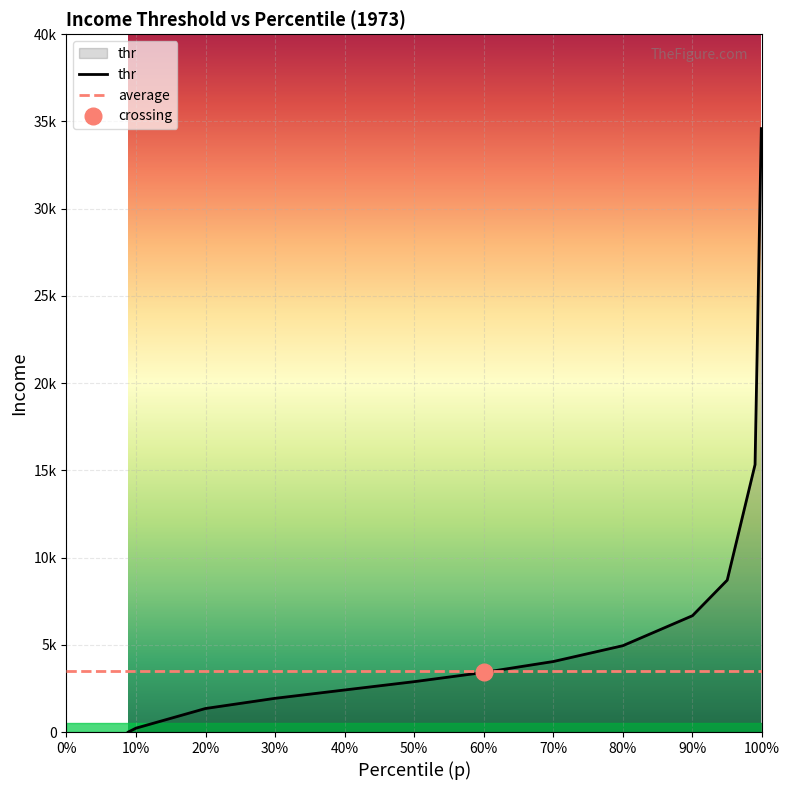

What is the difference between the values at 60% and 10%?

3194.2